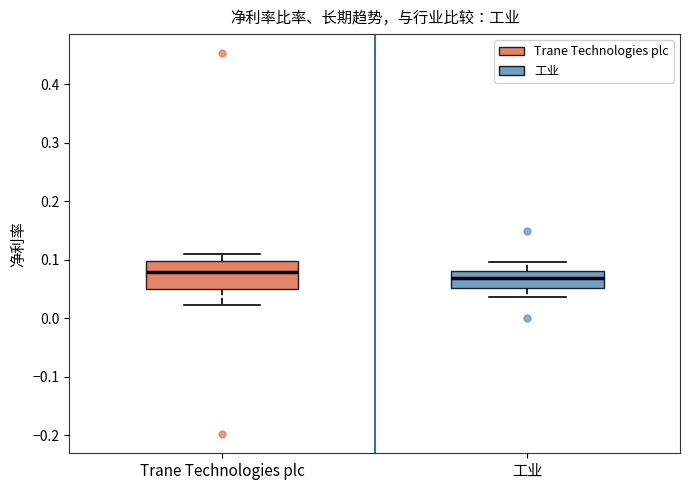

Reading left to right, read every box against the y-axis: the position of its median line, the range the box covers, and the ends of its whiskers. The values are not printed on the chart, so give them approximately, as read against the axis.

Trane Technologies plc: median 0.08, box 0.05 to 0.10, whiskers 0.02 to 0.11
工业: median 0.07, box 0.05 to 0.08, whiskers 0.04 to 0.10